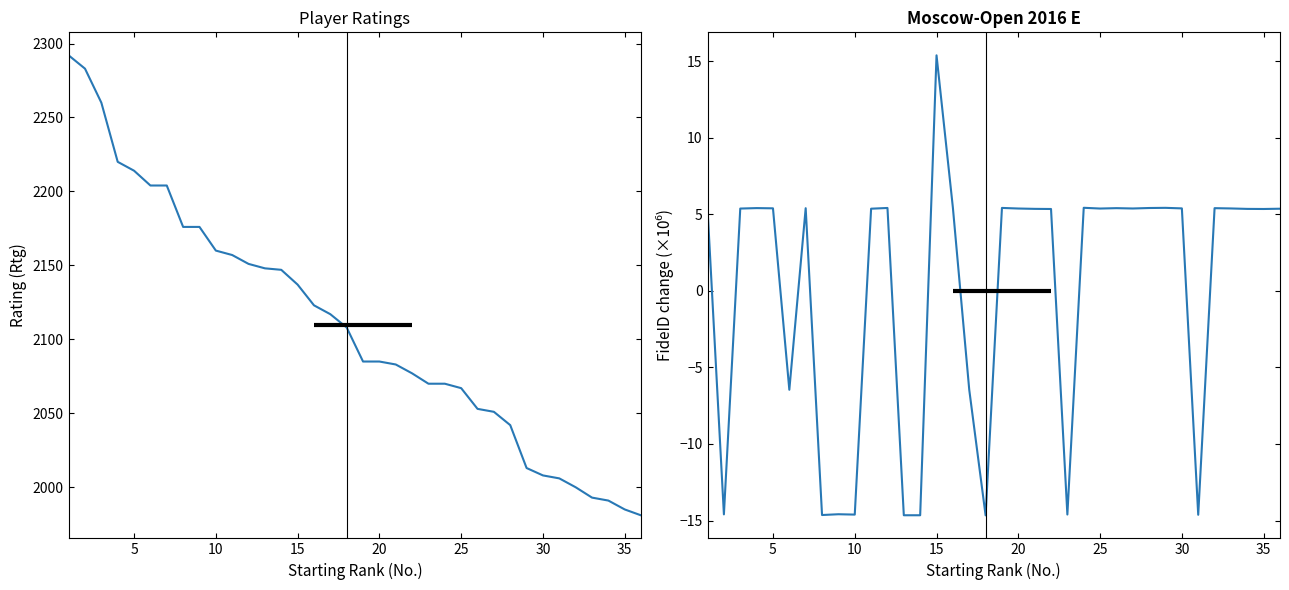

True or false: Rating (Rtg) and FideID (scaled) intersect in this chart.

False